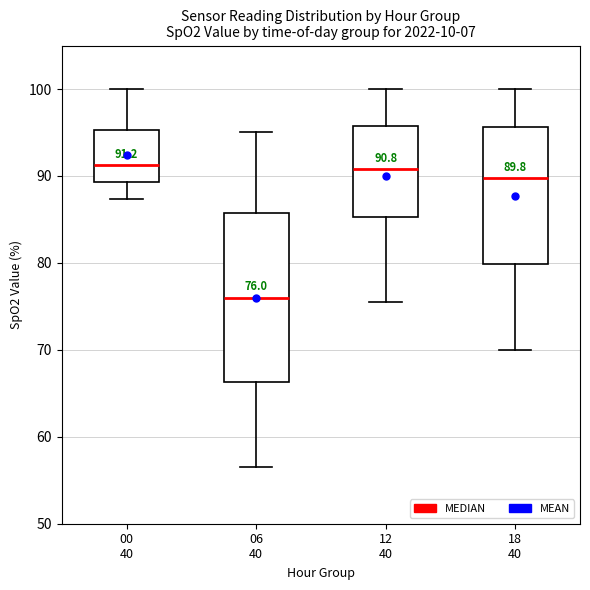

Which box is the tallest, from its lower edge to its upper edge?

06 40